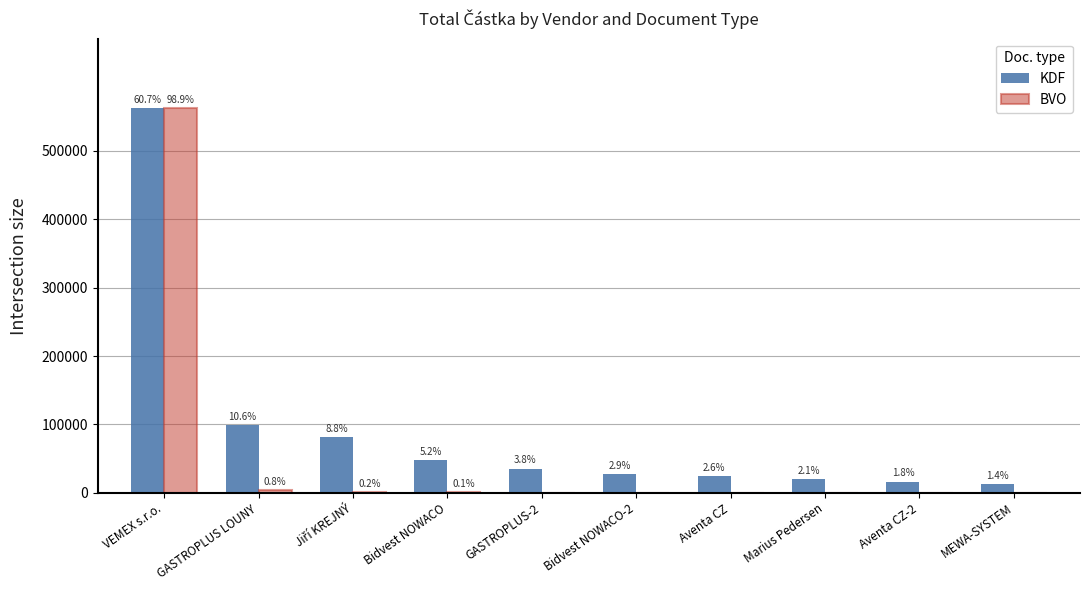

Reading left to right, extract all data points from this chart.

KDF: 562650.0	98560.0	81161.3	48012.3	35328.0	27129.3	24078.0	19644.0	16478.0	13242.0
BVO: 562650.0	4325.0	960.0	834.0	0.0	0.0	0.0	0.0	0.0	0.0